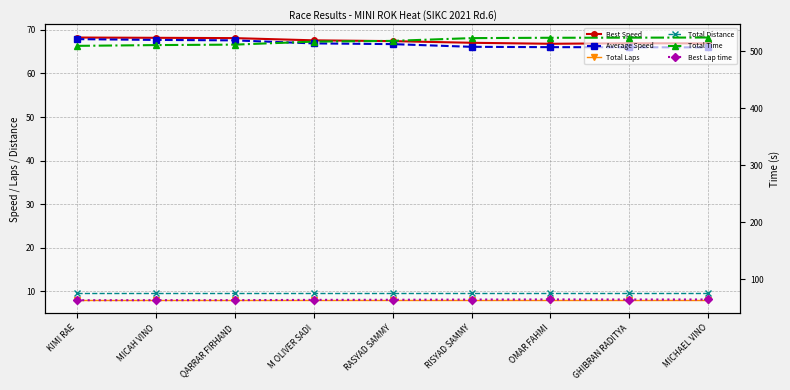

True or false: Average Speed has more than 0 points higher than both neighbors.

False